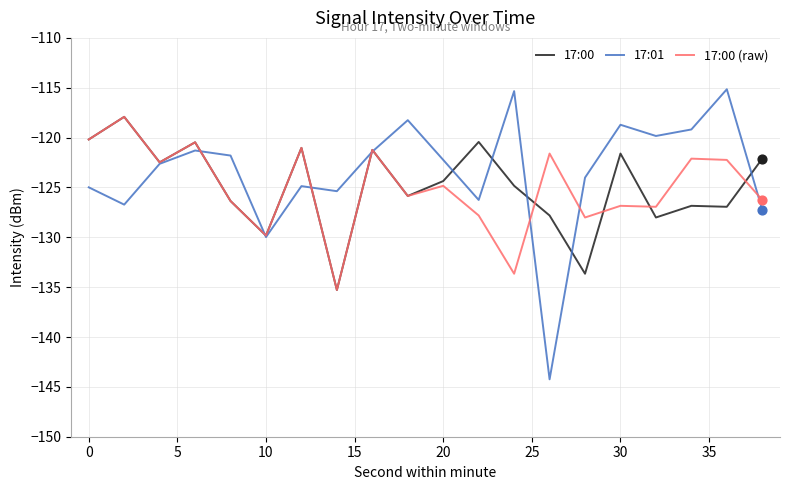

What is the highest value of the 17:01 series?

-115.2